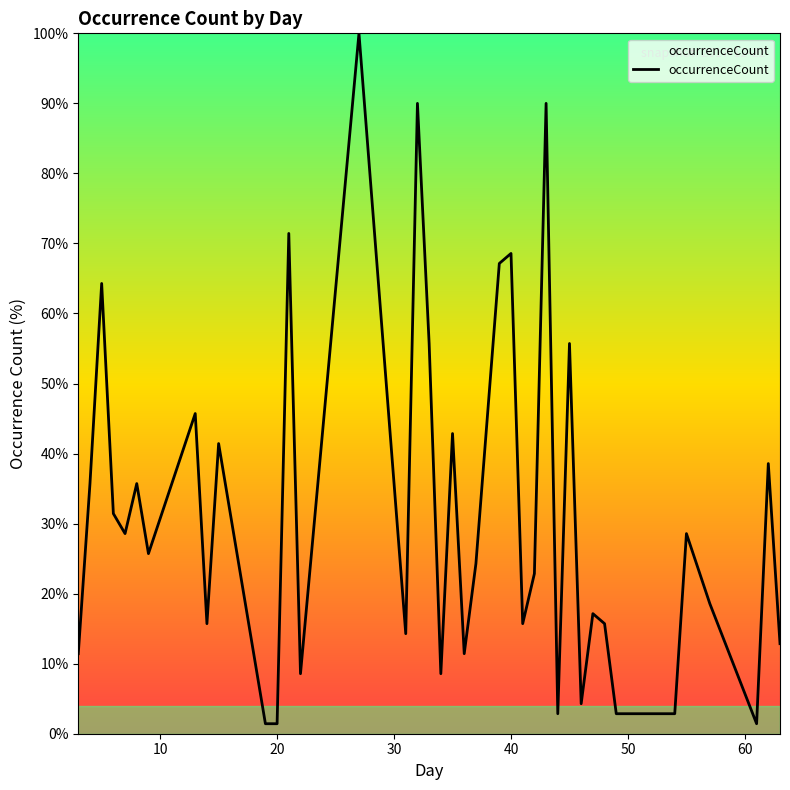

Reading left to right, list all the values displayed in this chart.

11.4	35.7	64.3	31.4	28.6	35.7	25.7	45.7	15.7	41.4	11.4	1.4	1.4	71.4	8.6	100.0	14.3	90.0	55.7	8.6	42.9	11.4	24.3	67.1	68.6	15.7	22.9	90.0	2.9	55.7	4.3	17.1	15.7	2.9	2.9	28.6	18.6	1.4	38.6	12.9